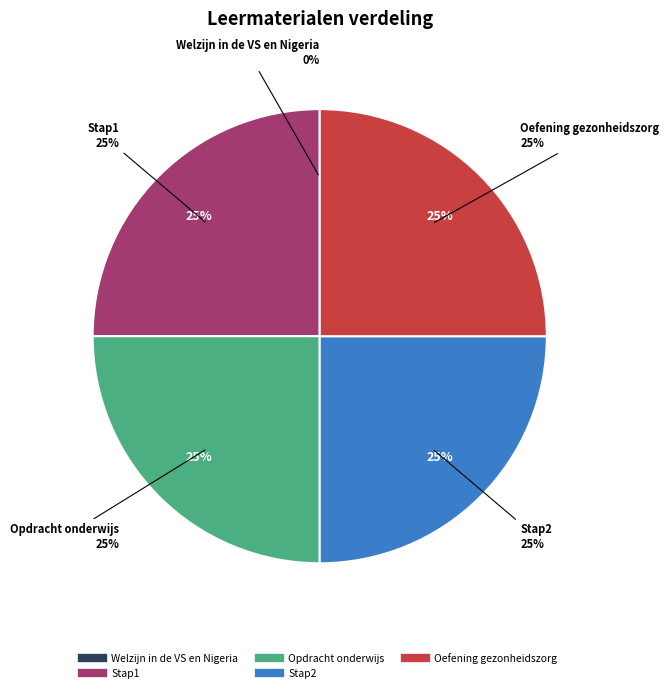

Does any single category account for the majority?

No